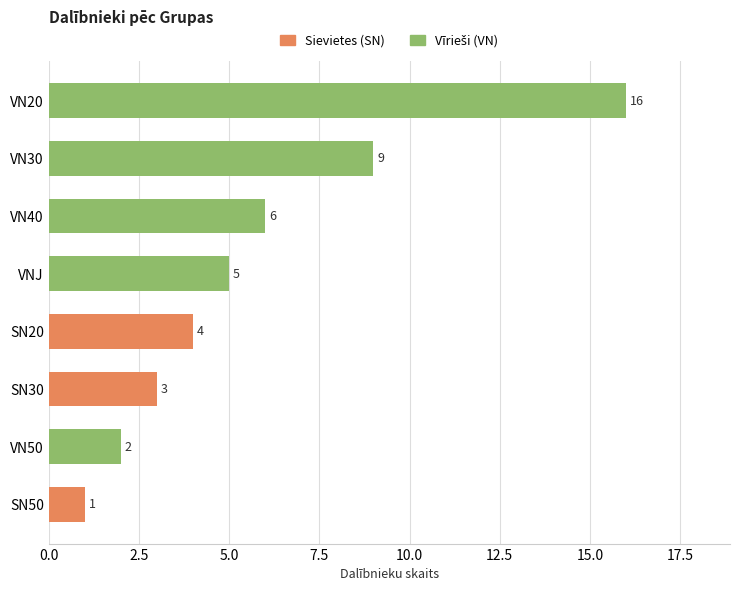

What is the sum of all values?

46